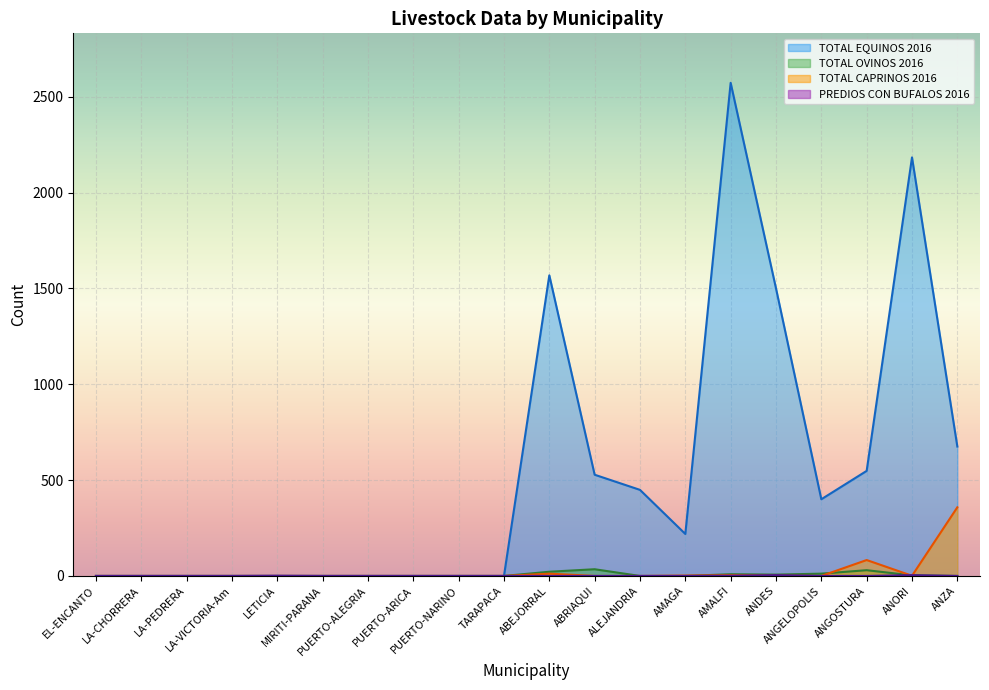

What is the difference between the second highest and second lowest values in the TOTAL CAPRINOS 2016 series?

83